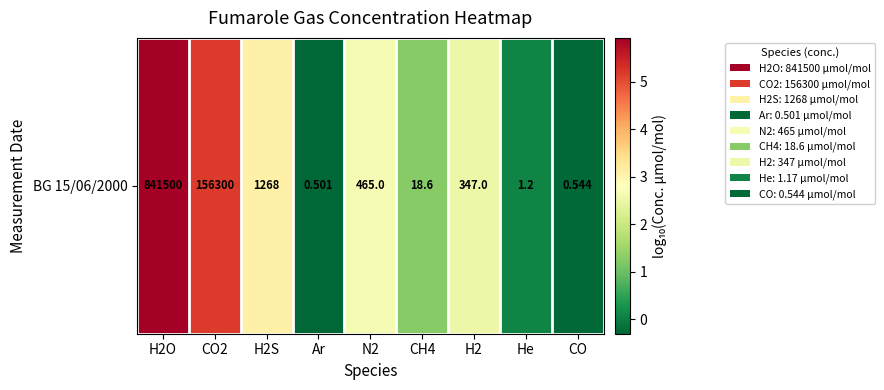

What is the maximum value shown in the chart?

5.9